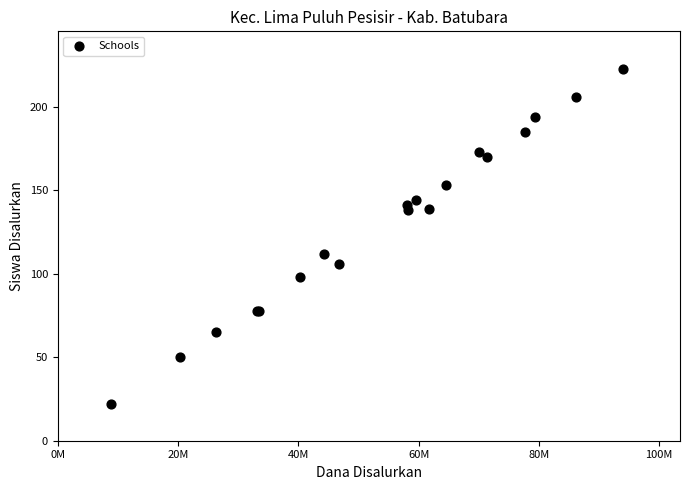

What Y value in the scatter plot is closest to 122?

112